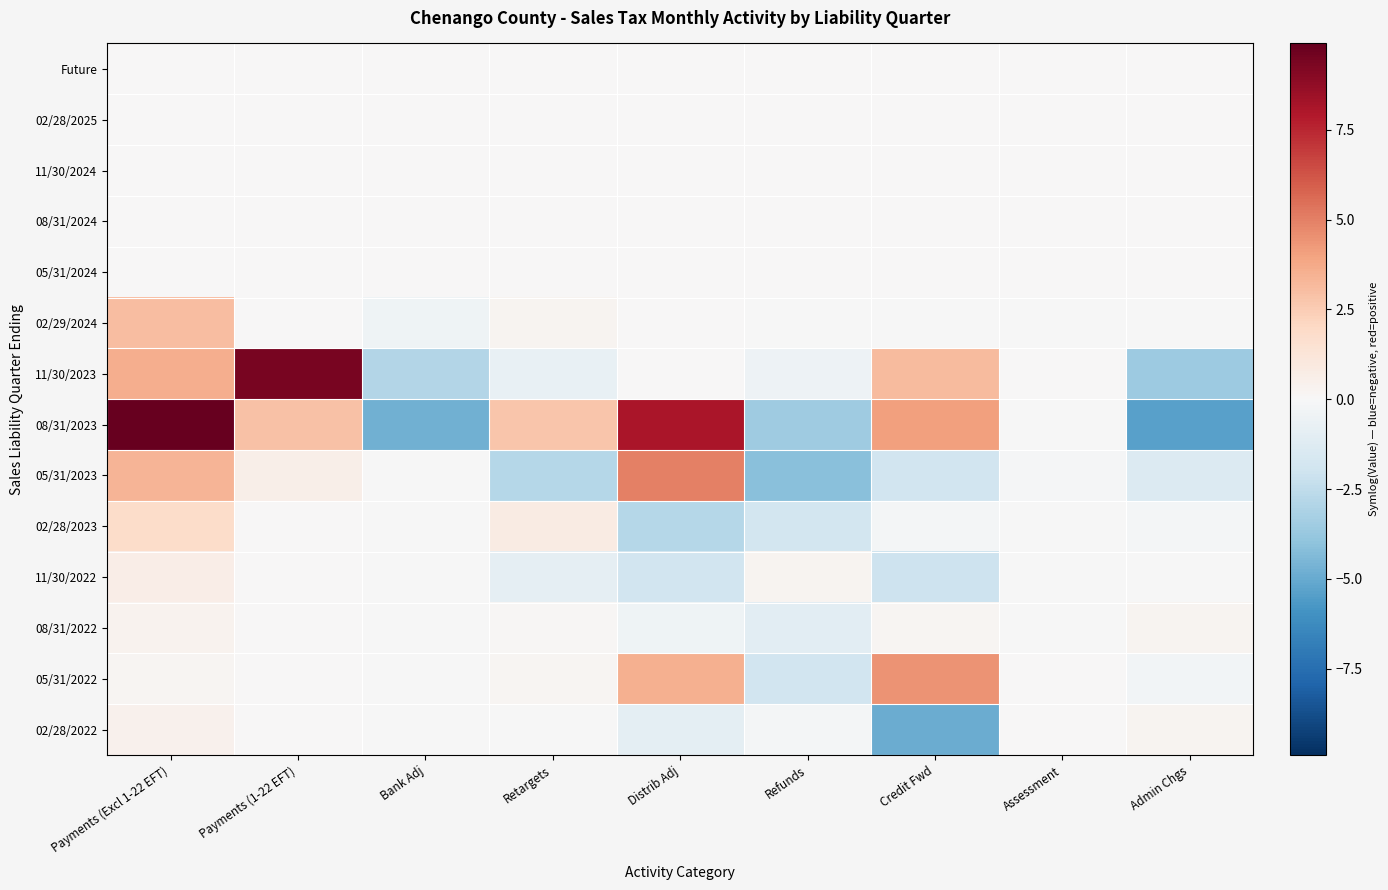

Reading right to left, list all the values displayed in this chart.

Future: Admin Chgs=0.0	Assessment=0.0	Credit Fwd=0.0	Refunds=0.0	Distrib Adj=0.0	Retargets=0.0	Bank Adj=0.0	Payments (1-22 EFT)=0.0	Payments (Excl 1-22 EFT)=0.0
02/28/2025: Admin Chgs=0.0	Assessment=0.0	Credit Fwd=0.0	Refunds=0.0	Distrib Adj=0.0	Retargets=0.0	Bank Adj=0.0	Payments (1-22 EFT)=0.0	Payments (Excl 1-22 EFT)=0.0
11/30/2024: Admin Chgs=0.0	Assessment=0.0	Credit Fwd=0.0	Refunds=0.0	Distrib Adj=0.0	Retargets=0.0	Bank Adj=0.0	Payments (1-22 EFT)=0.0	Payments (Excl 1-22 EFT)=0.0
08/31/2024: Admin Chgs=0.0	Assessment=0.0	Credit Fwd=0.0	Refunds=0.0	Distrib Adj=0.0	Retargets=0.0	Bank Adj=0.0	Payments (1-22 EFT)=0.0	Payments (Excl 1-22 EFT)=0.0
05/31/2024: Admin Chgs=0.0	Assessment=0.0	Credit Fwd=0.0	Refunds=0.0	Distrib Adj=0.0	Retargets=0.0	Bank Adj=0.0	Payments (1-22 EFT)=0.0	Payments (Excl 1-22 EFT)=0.0
02/29/2024: Admin Chgs=-0.1	Assessment=-0.0	Credit Fwd=-0.0	Refunds=-0.0	Distrib Adj=0.0	Retargets=0.3	Bank Adj=-0.5	Payments (1-22 EFT)=0.0	Payments (Excl 1-22 EFT)=3.1
11/30/2023: Admin Chgs=-3.6	Assessment=0.0	Credit Fwd=3.1	Refunds=-0.5	Distrib Adj=0.0	Retargets=-0.7	Bank Adj=-2.9	Payments (1-22 EFT)=9.4	Payments (Excl 1-22 EFT)=3.6
08/31/2023: Admin Chgs=-5.4	Assessment=-0.0	Credit Fwd=4.0	Refunds=-3.5	Distrib Adj=8.1	Retargets=2.8	Bank Adj=-4.7	Payments (1-22 EFT)=2.9	Payments (Excl 1-22 EFT)=9.9
05/31/2023: Admin Chgs=-1.4	Assessment=-0.1	Credit Fwd=-1.9	Refunds=-4.2	Distrib Adj=5.0	Retargets=-2.8	Bank Adj=-0.0	Payments (1-22 EFT)=0.6	Payments (Excl 1-22 EFT)=3.4
02/28/2023: Admin Chgs=-0.2	Assessment=-0.0	Credit Fwd=-0.2	Refunds=-1.8	Distrib Adj=-2.8	Retargets=0.8	Bank Adj=-0.0	Payments (1-22 EFT)=0.0	Payments (Excl 1-22 EFT)=1.8
11/30/2022: Admin Chgs=-0.0	Assessment=-0.0	Credit Fwd=-2.1	Refunds=0.3	Distrib Adj=-1.9	Retargets=-0.9	Bank Adj=-0.0	Payments (1-22 EFT)=0.0	Payments (Excl 1-22 EFT)=0.6
08/31/2022: Admin Chgs=0.3	Assessment=-0.0	Credit Fwd=0.2	Refunds=-1.0	Distrib Adj=-0.4	Retargets=0.1	Bank Adj=-0.0	Payments (1-22 EFT)=0.0	Payments (Excl 1-22 EFT)=0.3
05/31/2022: Admin Chgs=-0.3	Assessment=0.0	Credit Fwd=4.4	Refunds=-1.9	Distrib Adj=3.5	Retargets=0.2	Bank Adj=-0.0	Payments (1-22 EFT)=0.0	Payments (Excl 1-22 EFT)=0.2
02/28/2022: Admin Chgs=0.3	Assessment=0.0	Credit Fwd=-4.9	Refunds=-0.2	Distrib Adj=-0.9	Retargets=-0.0	Bank Adj=-0.0	Payments (1-22 EFT)=0.0	Payments (Excl 1-22 EFT)=0.5